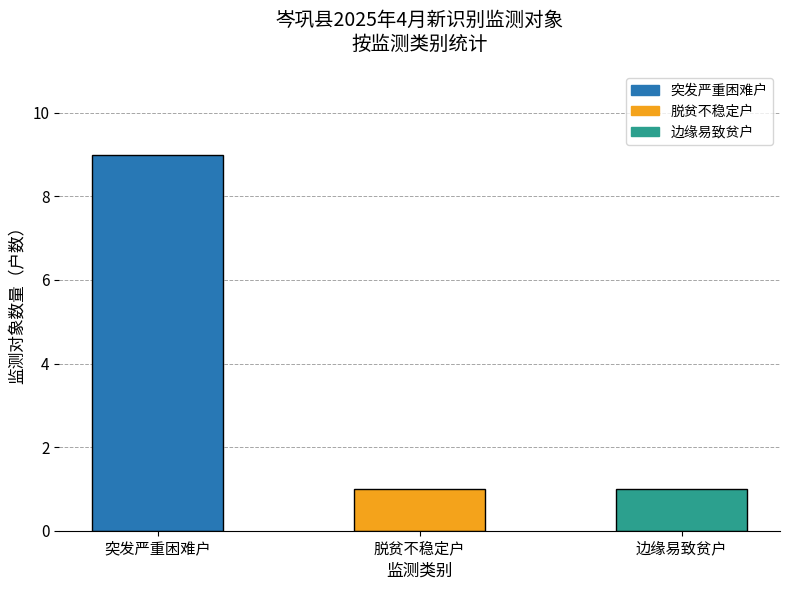

What is the label of the 3rd bar from the right?

突发严重困难户